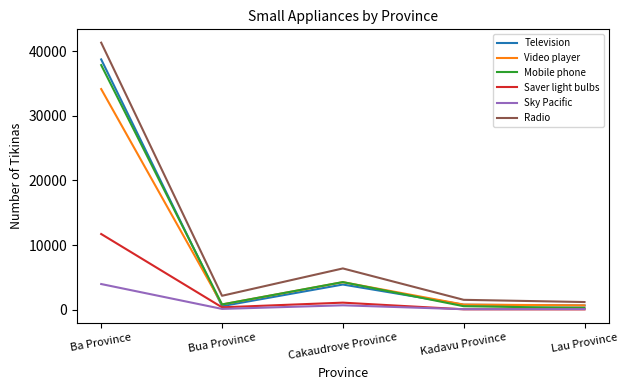

True or false: Radio and Sky Pacific intersect in this chart.

False